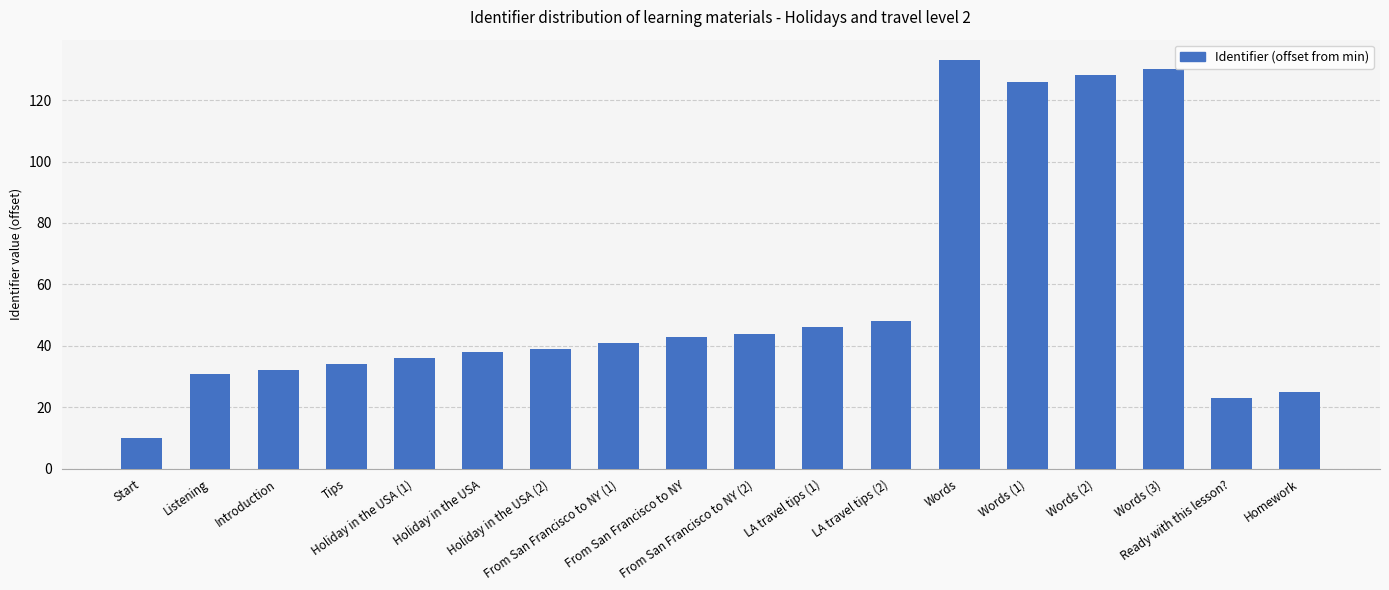

The chart shows a value of 28 at LA travel tips (1). True or false?

False